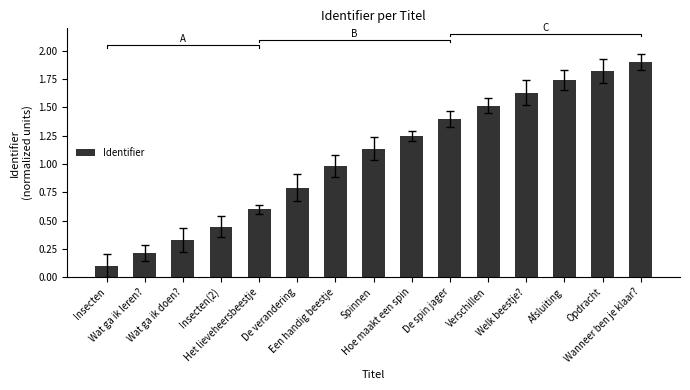

Where does the data first go above 1?

Spinnen